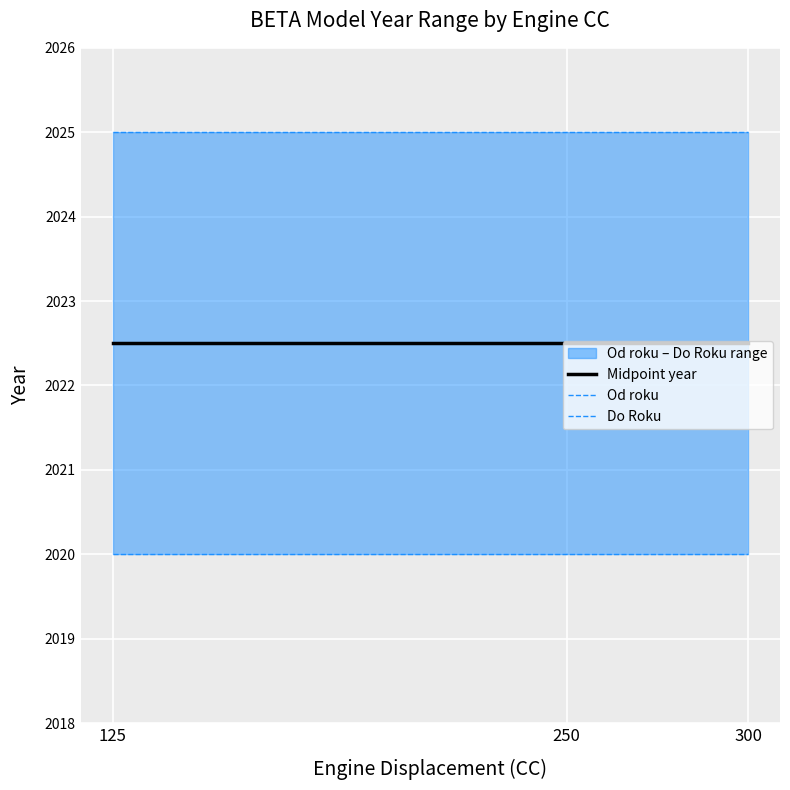

What is the value of the Od roku point at the 3rd from the left?

2020.0